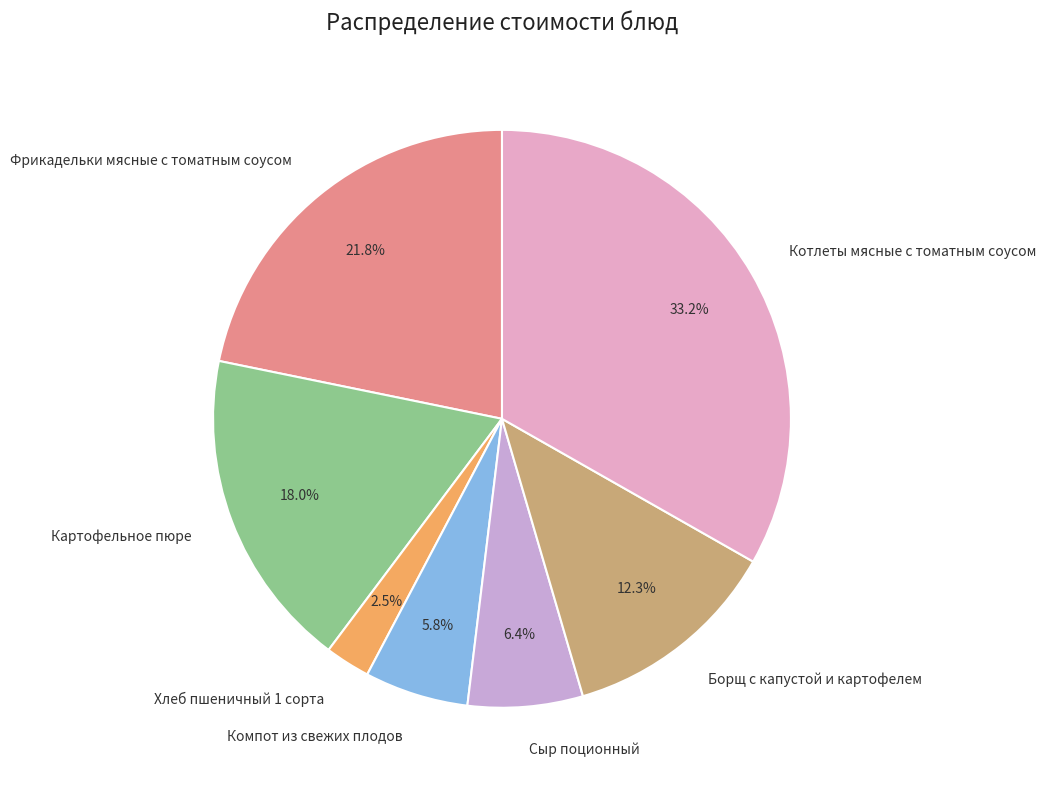

To the nearest percent, what portion does Фрикадельки мясные с томатным соусом represent?

22%